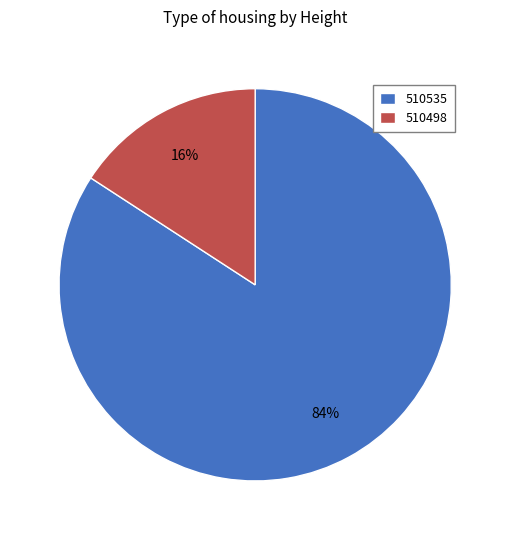

What percentage is the 510535 slice, to the nearest percent?

84%